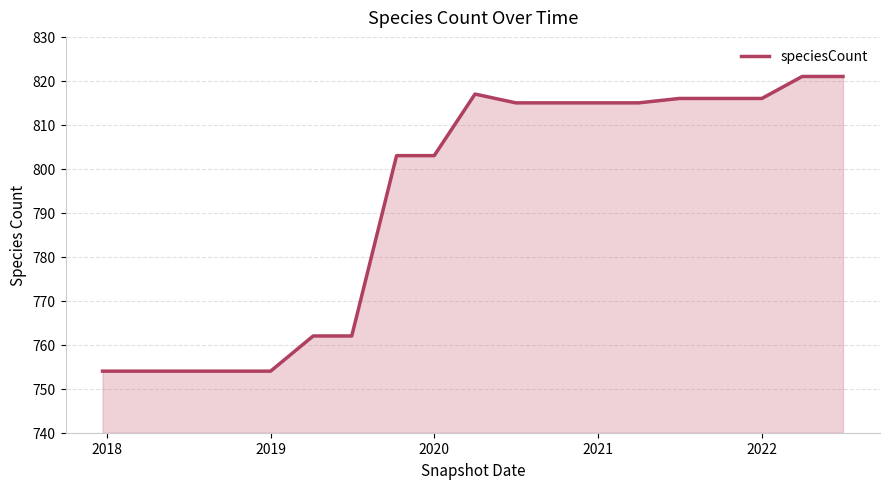

What is the maximum value shown in the chart?

821